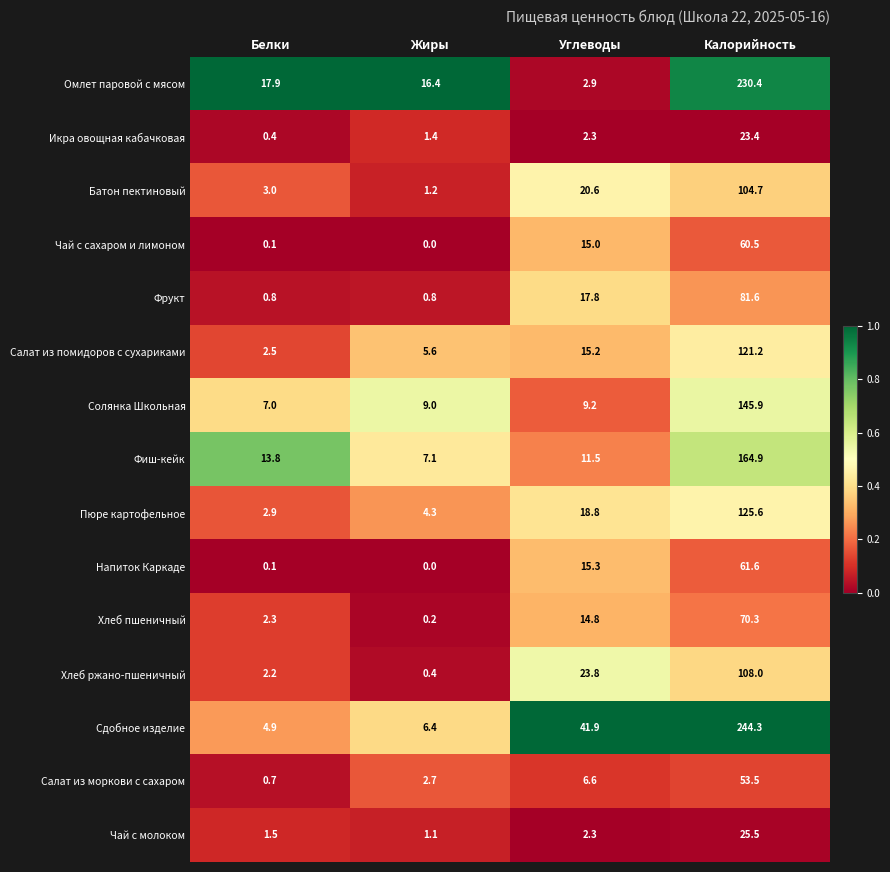

Where does the Фрукт series first go above 17?

Углеводы